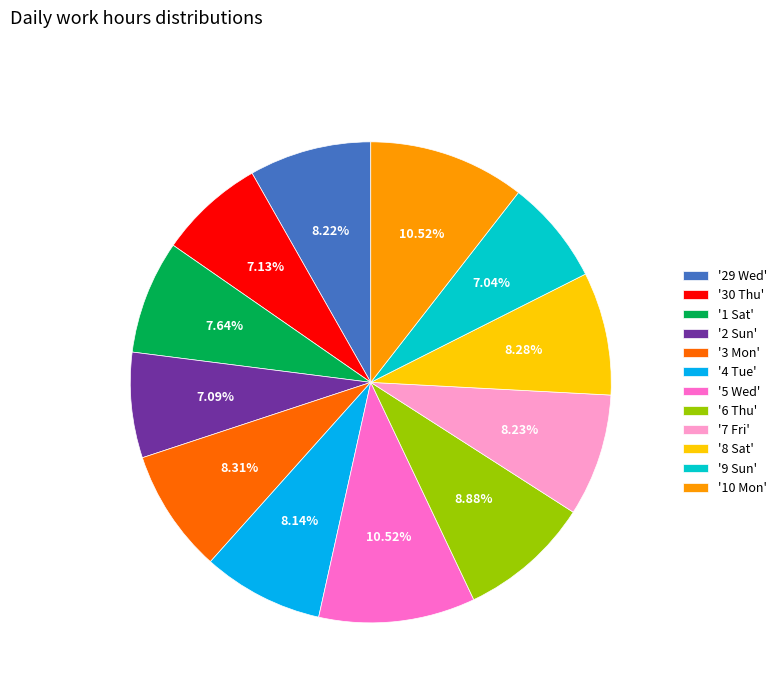

Combined, do '10 Mon' and '4 Tue' account for over 50%?

No